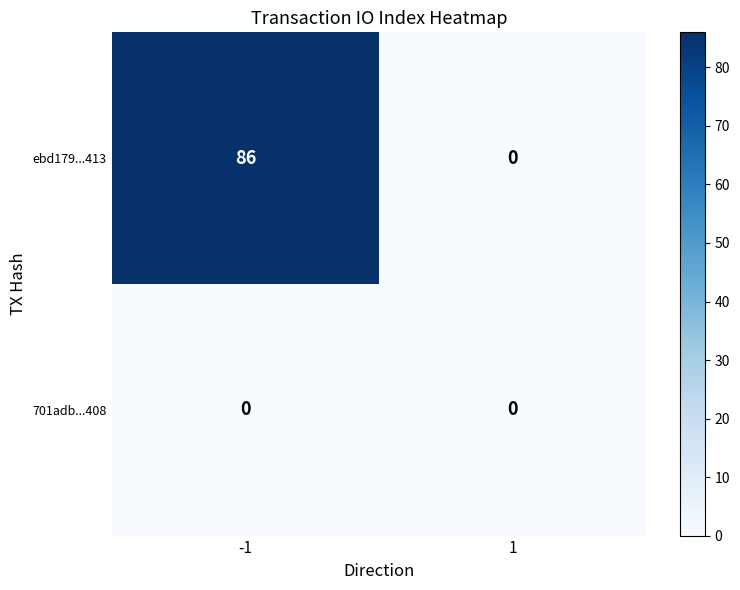

List the series in order of their overall mean, lowest first.

701adb...408, ebd179...413